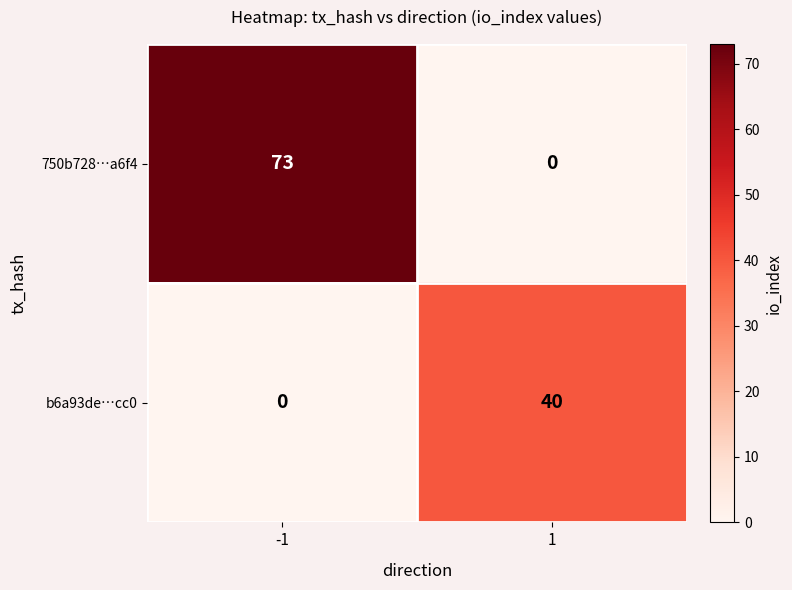

At which category is the sum across all series the highest?

-1